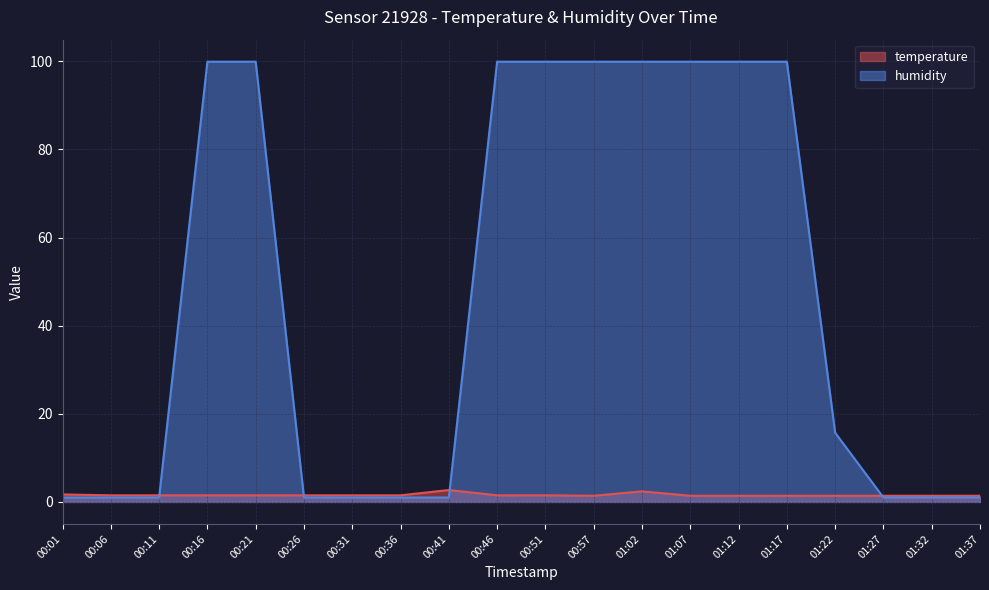

Reading left to right, list all the values displayed in this chart.

temperature: 1.7	1.5	1.5	1.5	1.5	1.5	1.5	1.5	2.7	1.5	1.5	1.4	2.4	1.4	1.4	1.4	1.4	1.4	1.4	1.4
humidity: 1.0	1.0	1.0	99.9	99.9	1.0	1.0	1.0	1.0	99.9	99.9	99.9	99.9	99.9	99.9	99.9	15.7	1.0	1.0	1.0